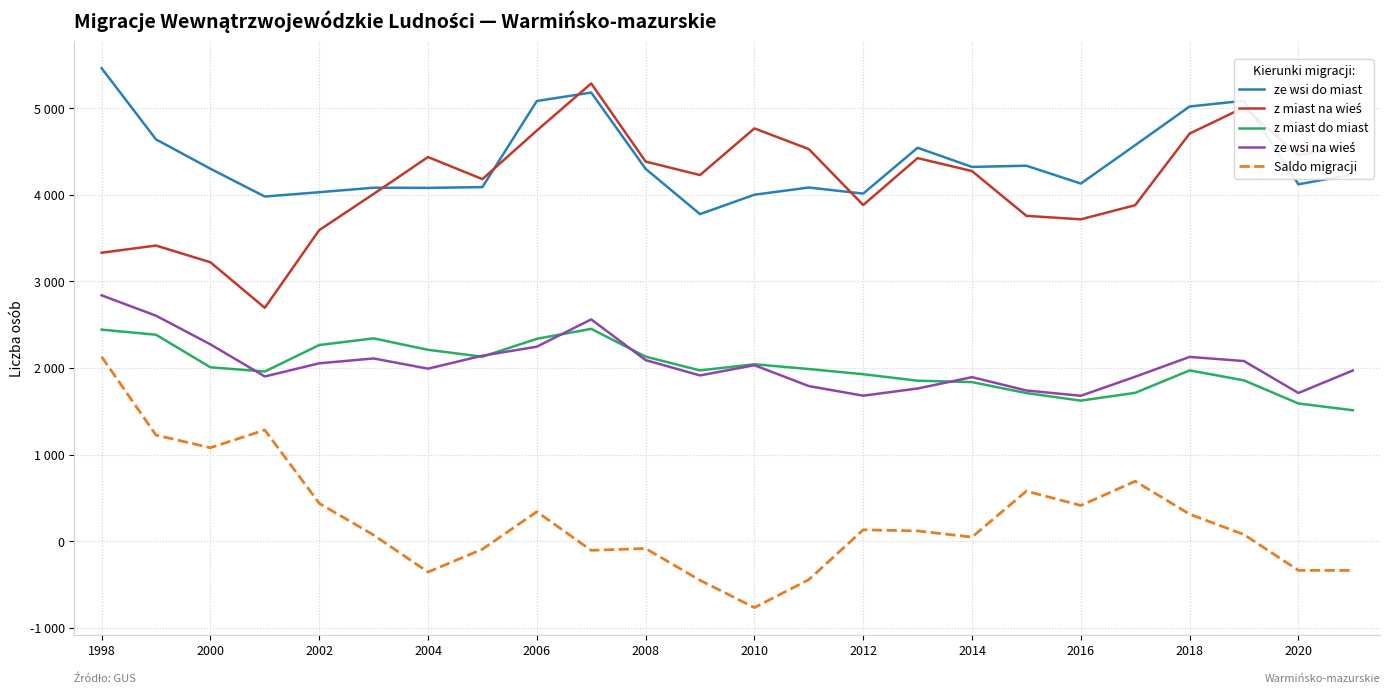

What is the sum of all z miast na wieś values?

99520